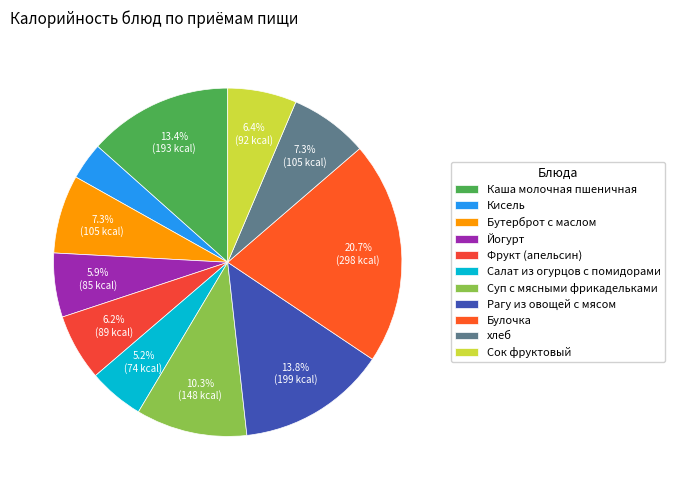

To the nearest percent, what is the difference between the largest and smallest slice percentages?

17%